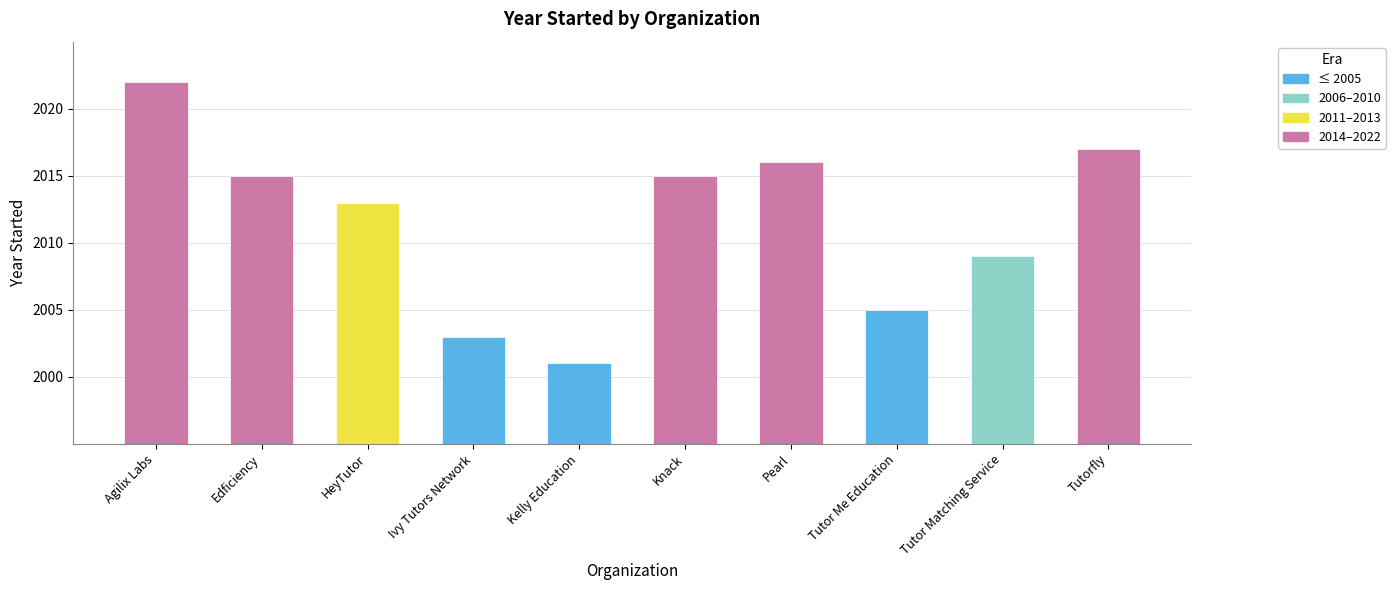

Reading left to right, list all the values displayed in this chart.

Agilix Labs=2022	Edficiency=2015	HeyTutor=2013	Ivy Tutors Network=2003	Kelly Education=2001	Knack=2015	Pearl=2016	Tutor Me Education=2005	Tutor Matching Service=2009	Tutorfly=2017